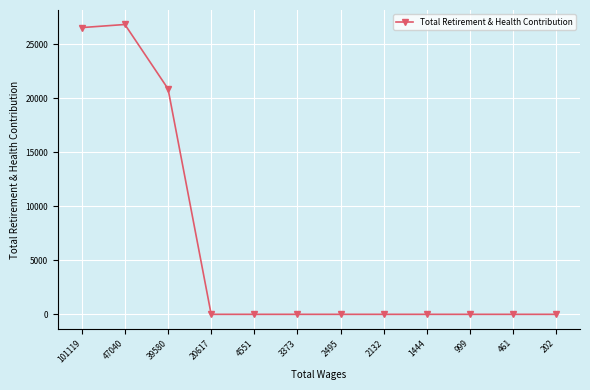

At which label is the value closest to 13407?

39580